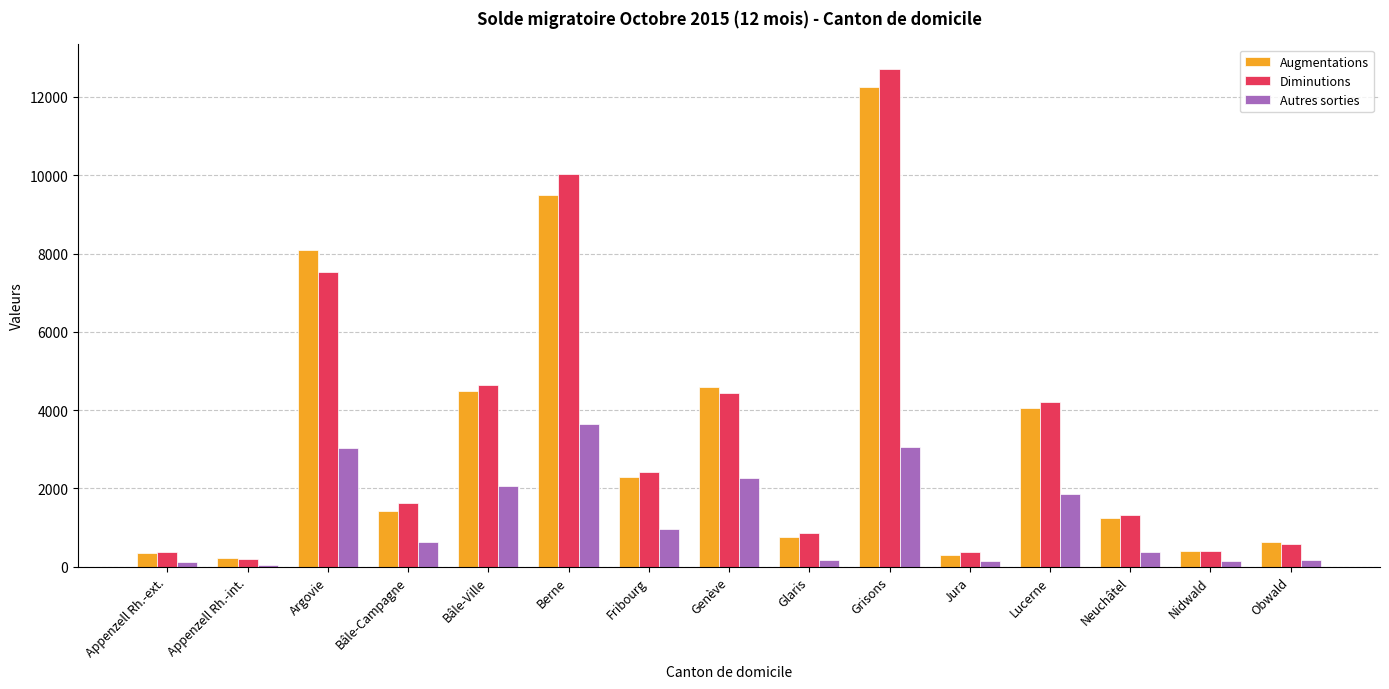

How many categories are shown in the chart?

15